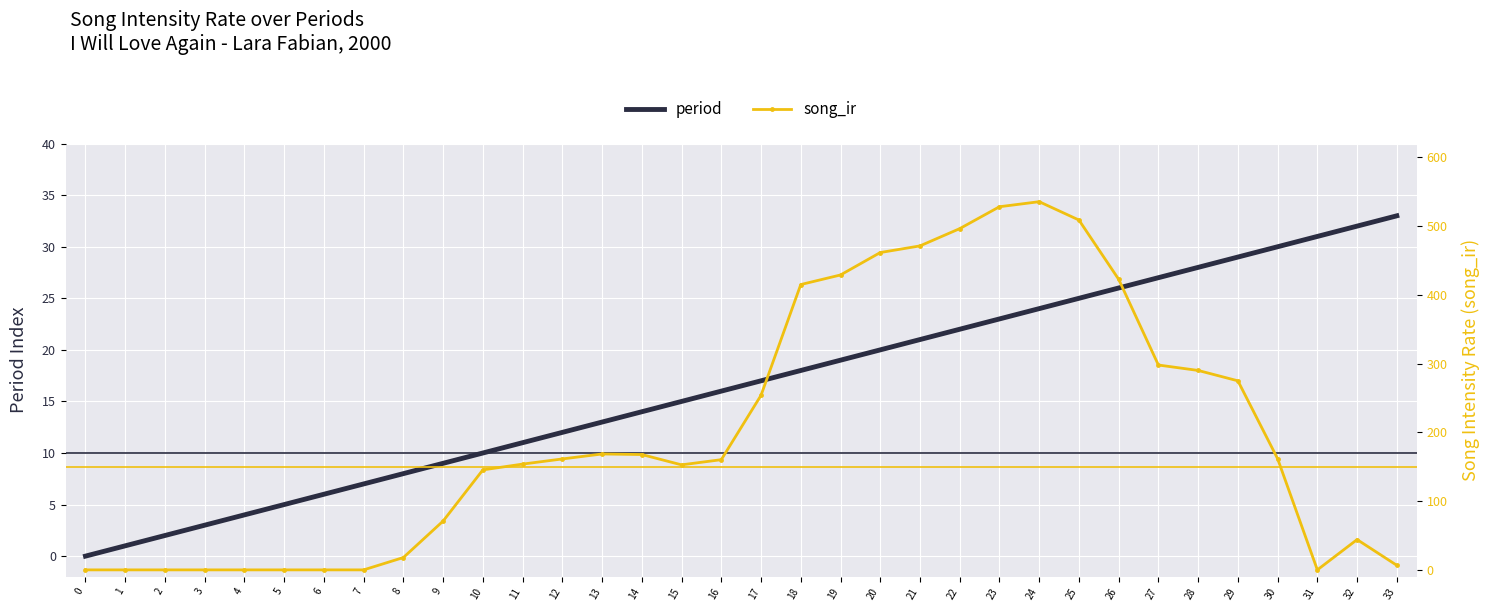

What are all the series names shown in the legend?

period, song_ir